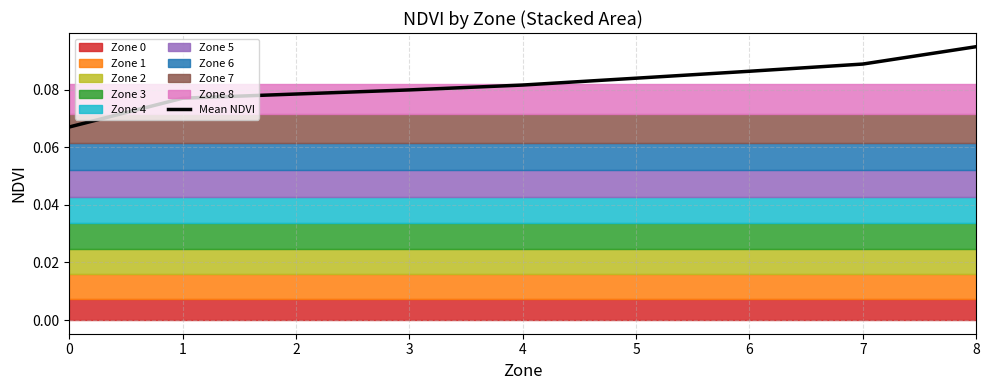

What is the smallest value displayed?

0.1